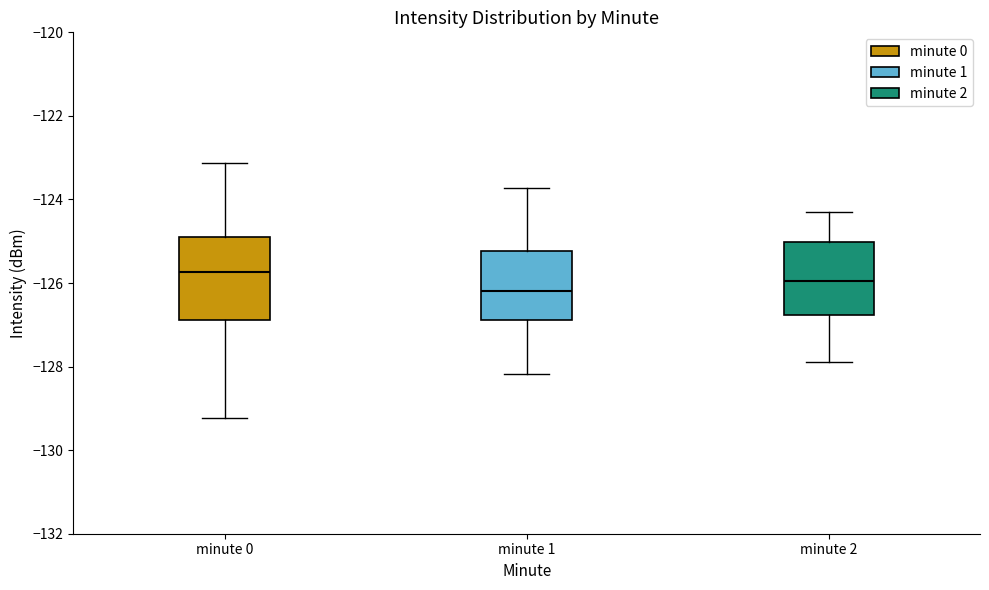

Reading left to right, transcribe this box plot: for each box, give where its median line is, the range the box spans, and where its two whiskers end, as read against the y-axis. The values are not printed on the chart, so give them approximately, as read against the axis.

minute 0: median -125.8, box -126.8 to -124.8, whiskers -129.2 to -123.2
minute 1: median -126.2, box -126.8 to -125.2, whiskers -128.2 to -123.8
minute 2: median -126.0, box -126.8 to -125.0, whiskers -127.8 to -124.2